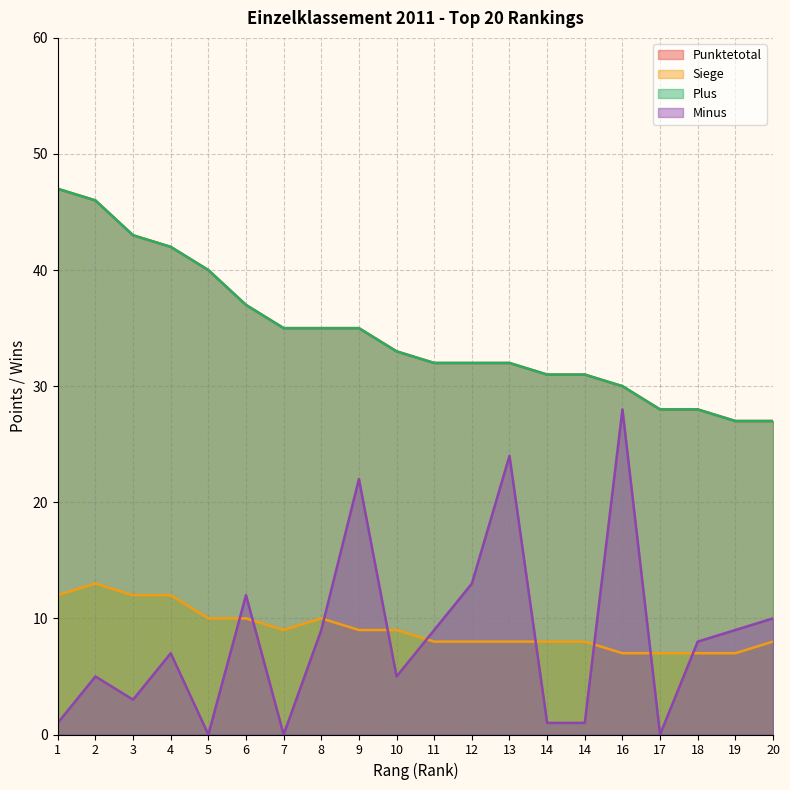

Is the value of Minus at 9 greater than the value of Plus at 7?

No